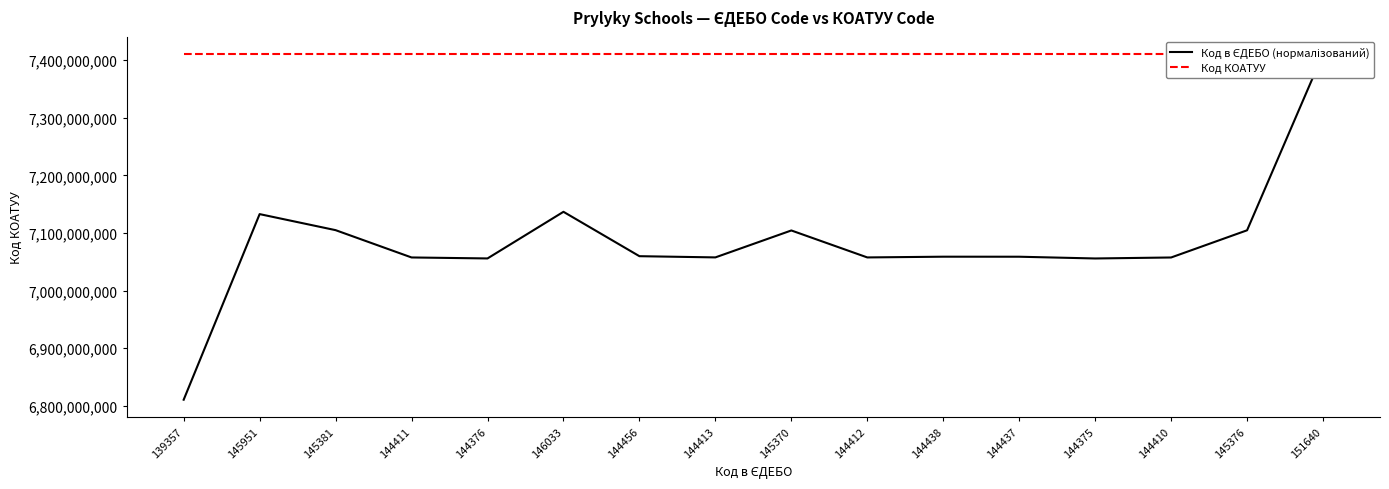

Which category has the lowest value across all series?

139357